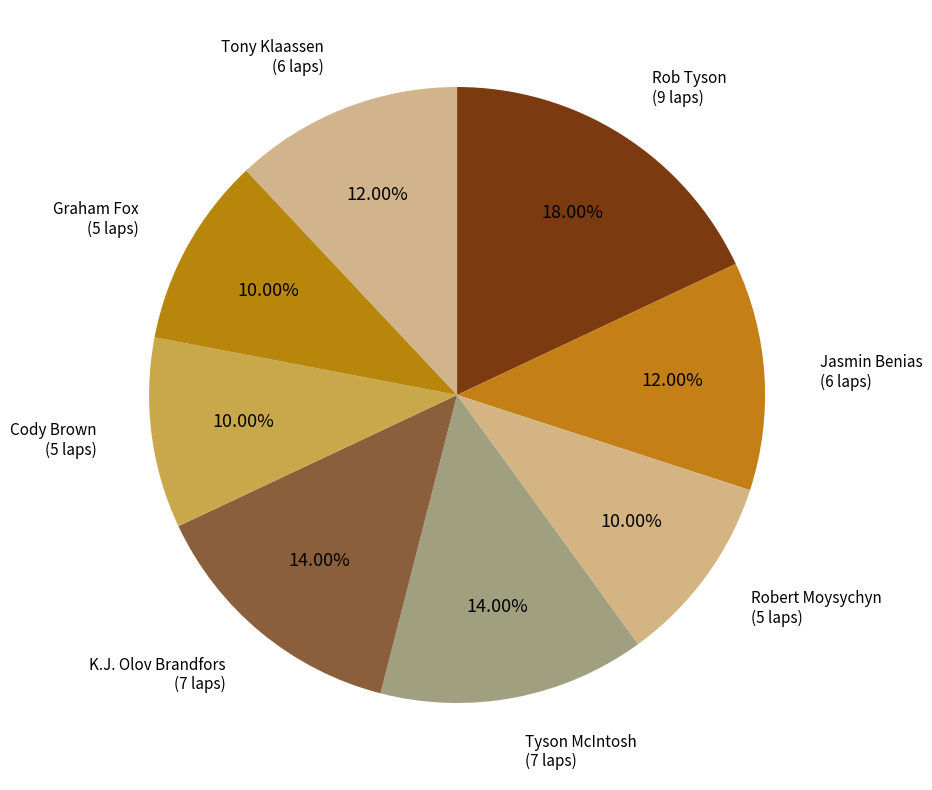

What percentage do K.J. Olov Brandfors and Tyson McIntosh together represent?

28.0%